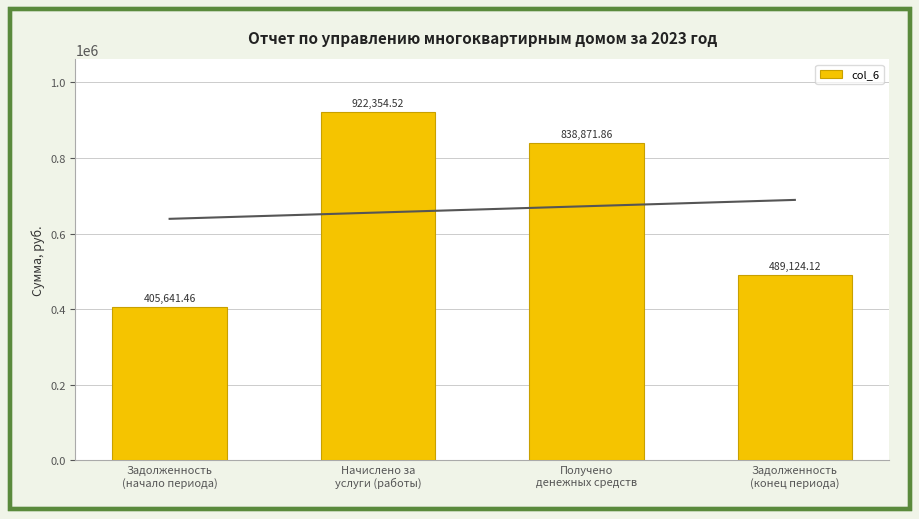

Rank the categories by value from highest to lowest.

Начислено за
услуги (работы), Получено
денежных средств, Задолженность
(конец периода), Задолженность
(начало периода)